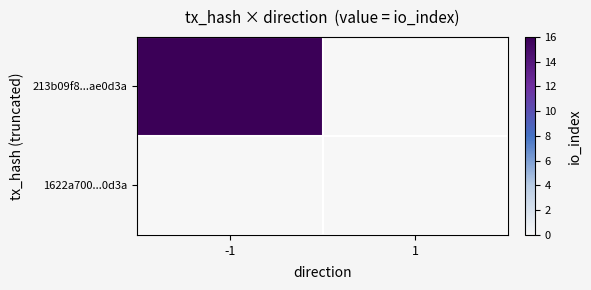

Reading left to right, list all the values displayed in this chart.

213b09f8...ae0d3a: -1=16	1=0
1622a700...0d3a: -1=0	1=0